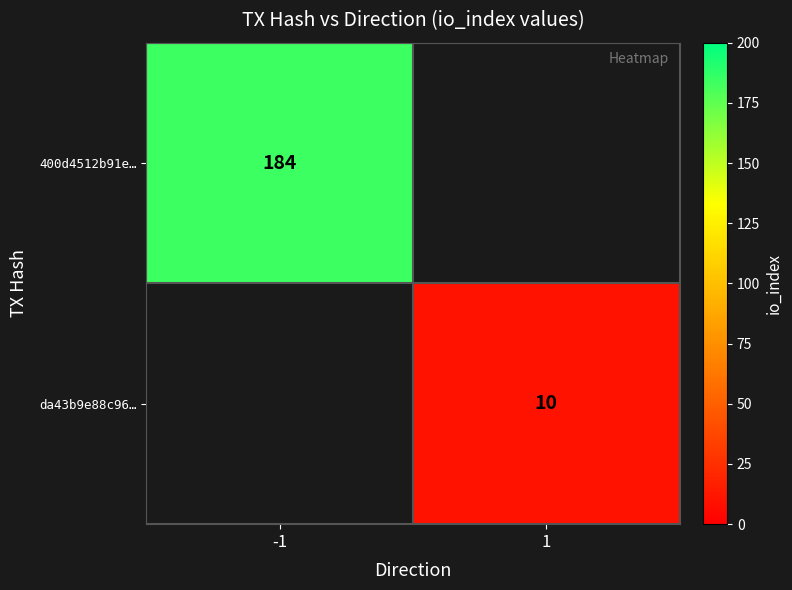

At which category does the chart reach its peak across all series?

-1